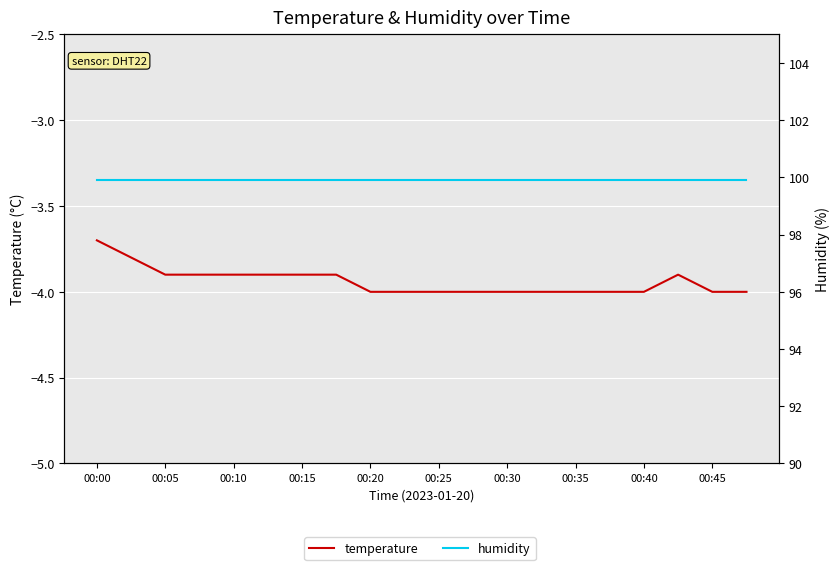

What are all the series names shown in the legend?

temperature, humidity